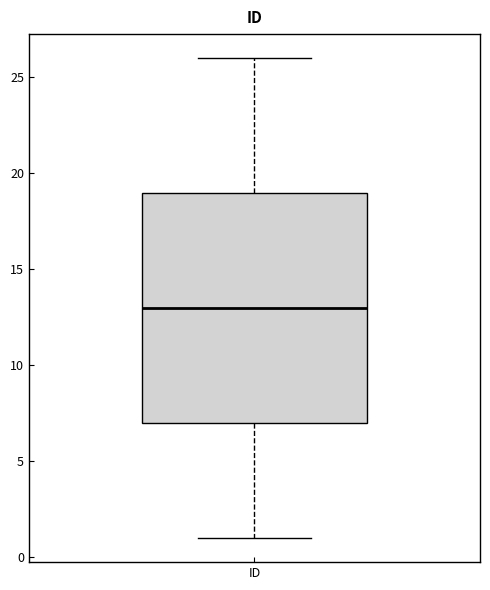

Transcribe this box plot: give where the median line is, the range the box spans, and where the two whiskers end, as read against the y-axis. The values are not printed on the chart, so give them approximately, as read against the axis.

median 13, box 7 to 19, whiskers 1 to 26